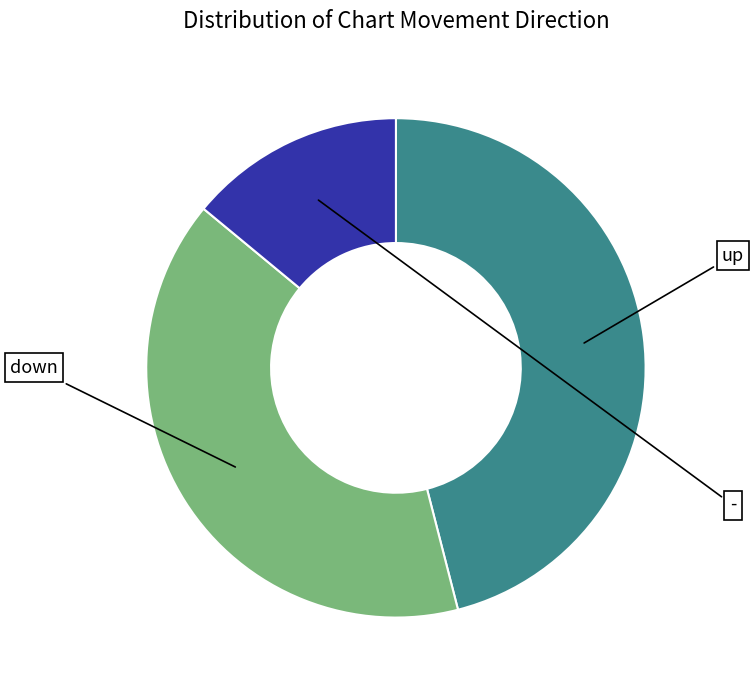

What is the change in value from up to down?

-6